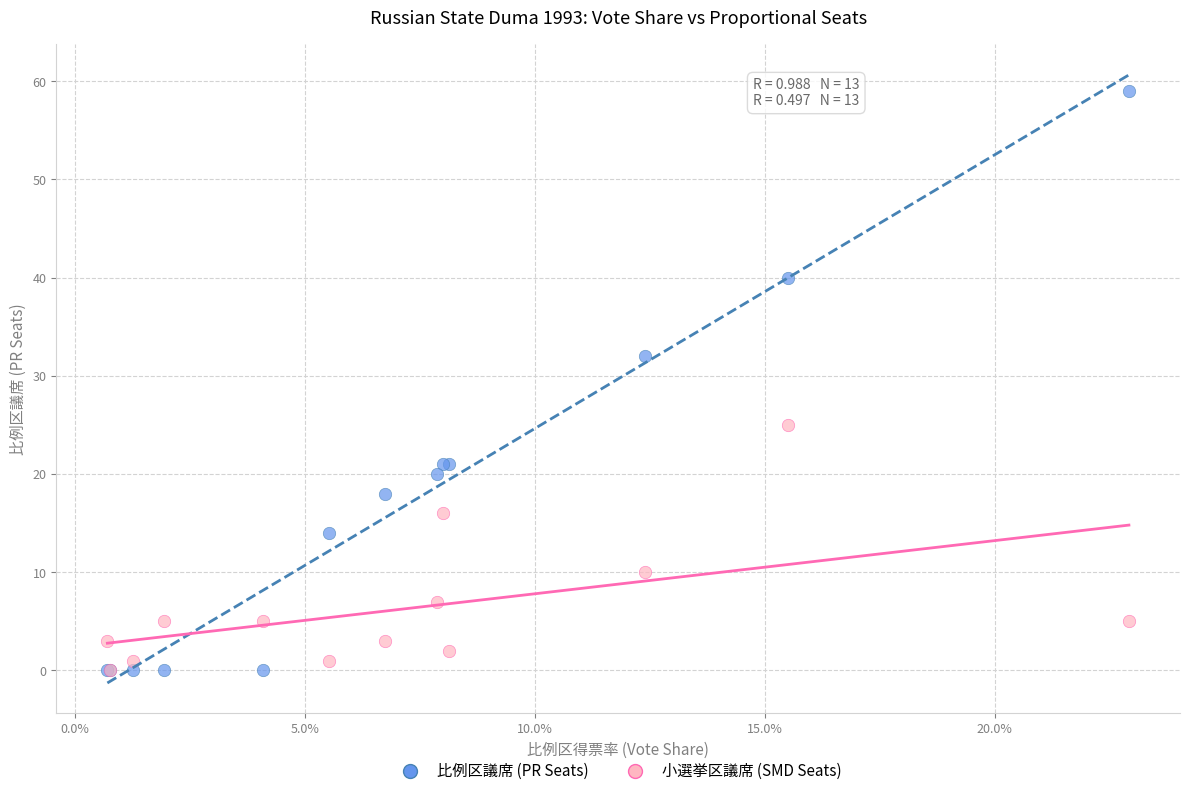

Which series contains the highest Y value?

比例区議席 (PR Seats)